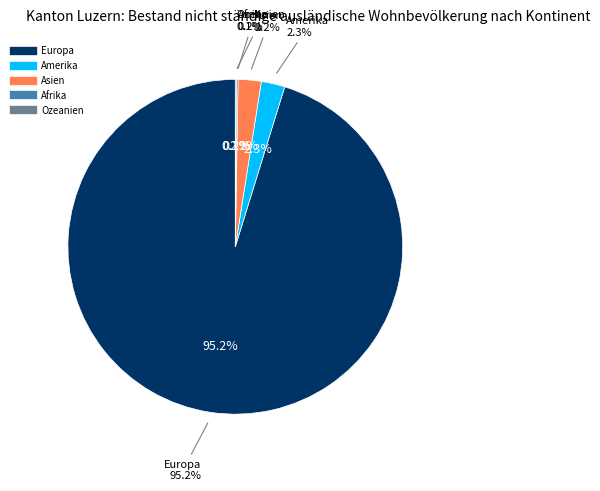

Rank the categories by value from highest to lowest.

Europa, Amerika, Asien, Afrika, Ozeanien